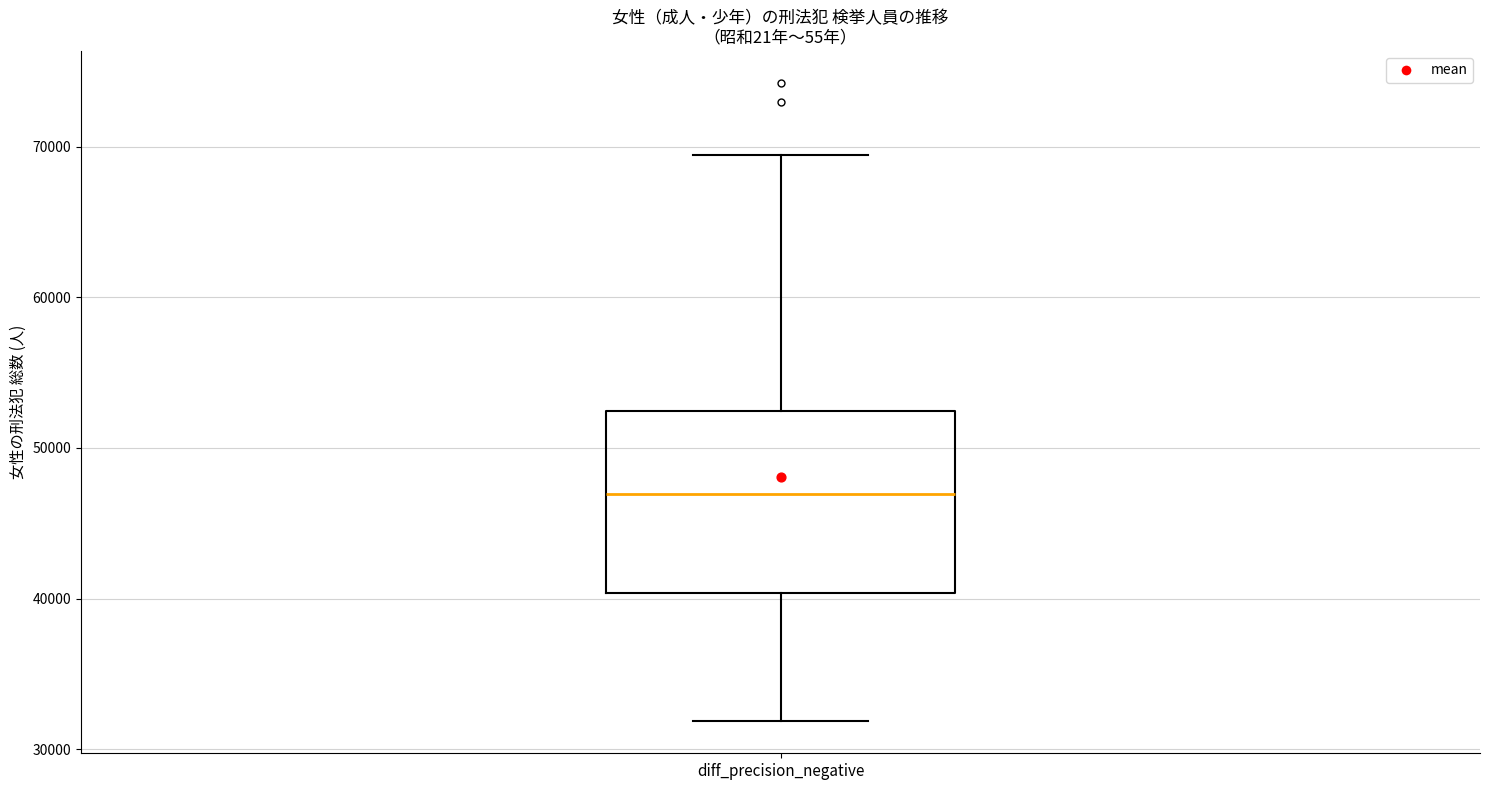

Where does the lower whisker of the box for diff_precision_negative end on the y-axis? The values are not printed on the chart, so give them approximately, as read against the axis.

32000